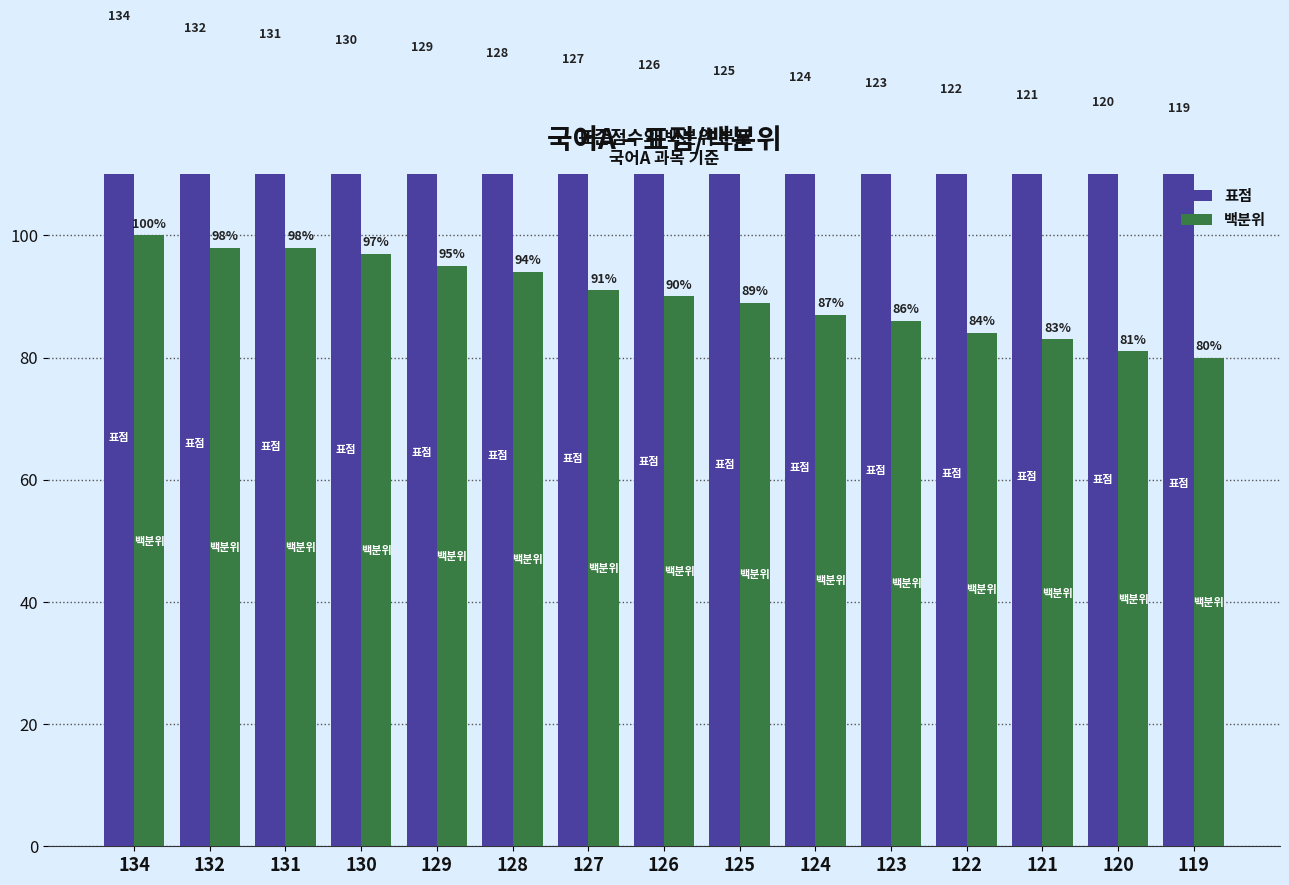

Reading right to left, what are all the values shown in this chart?

표점: 119=119	120=120	121=121	122=122	123=123	124=124	125=125	126=126	127=127	128=128	129=129	130=130	131=131	132=132	134=134
백분위: 119=80	120=81	121=83	122=84	123=86	124=87	125=89	126=90	127=91	128=94	129=95	130=97	131=98	132=98	134=100